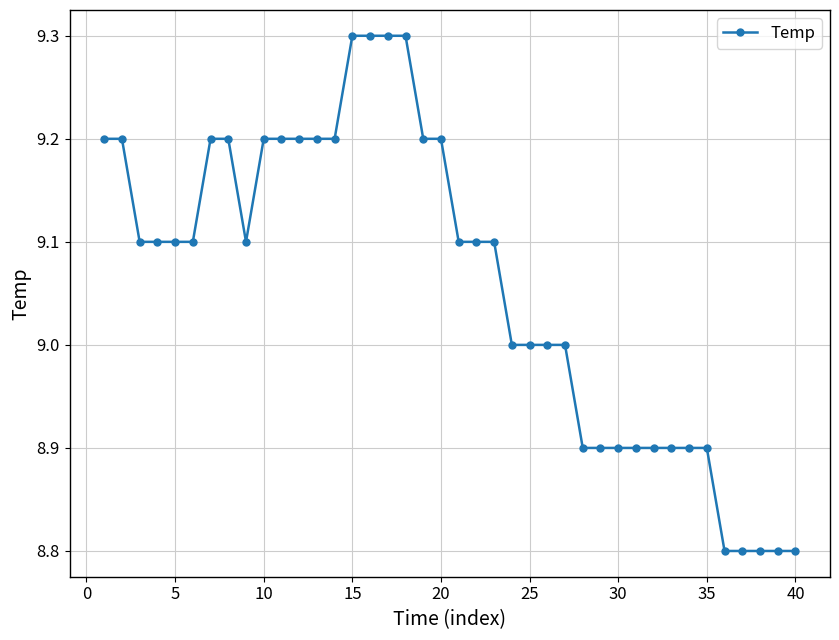

What is the sum of all values?

362.4